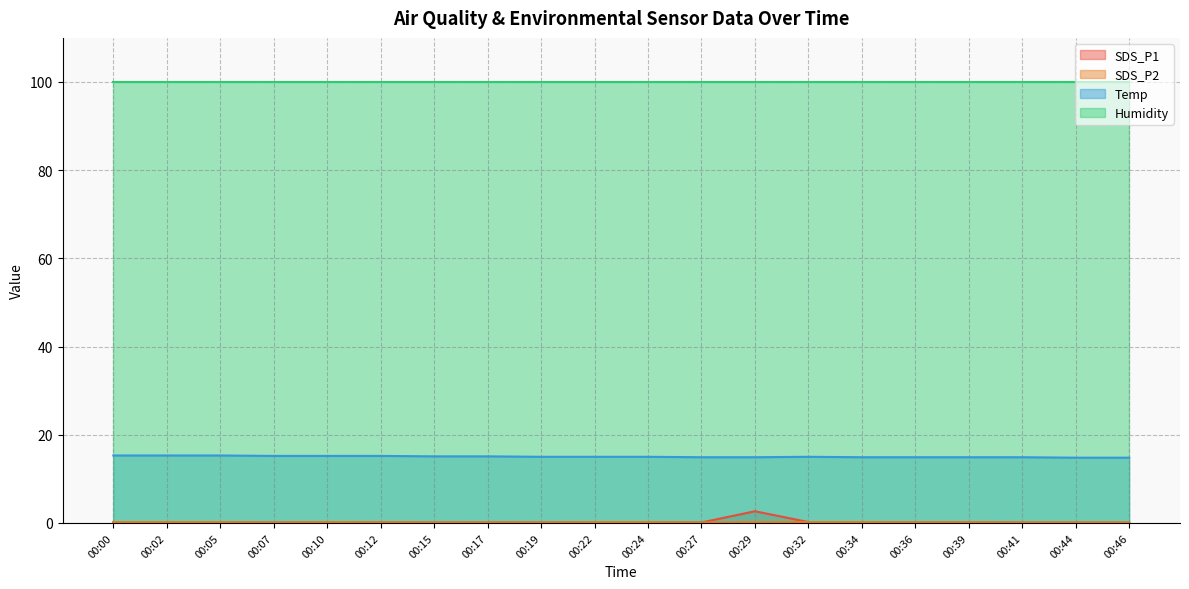

Between 00:02 and 00:36, which series saw the biggest shift?

Temp